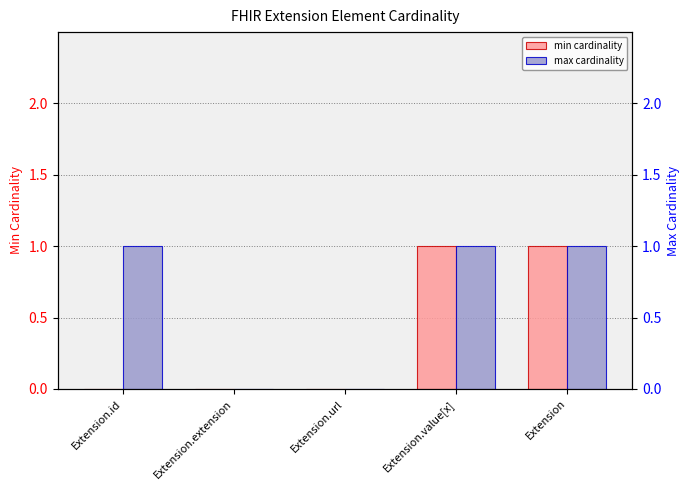

What is the sum of the max cardinality values at Extension.value[x] and Extension.url?

1